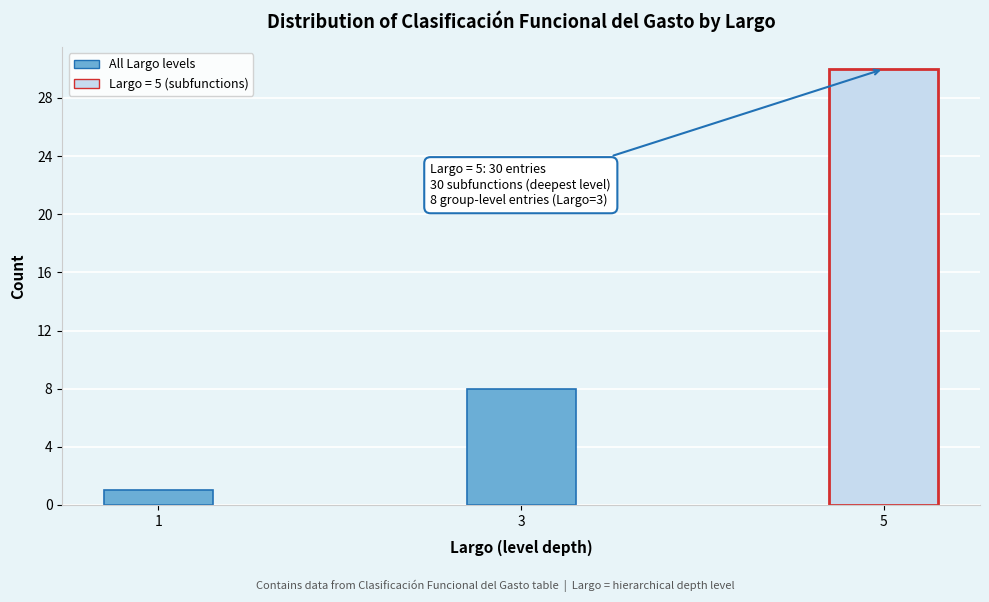

Reading left to right, transcribe all the data shown in this chart.

1=1	3=8	5=30